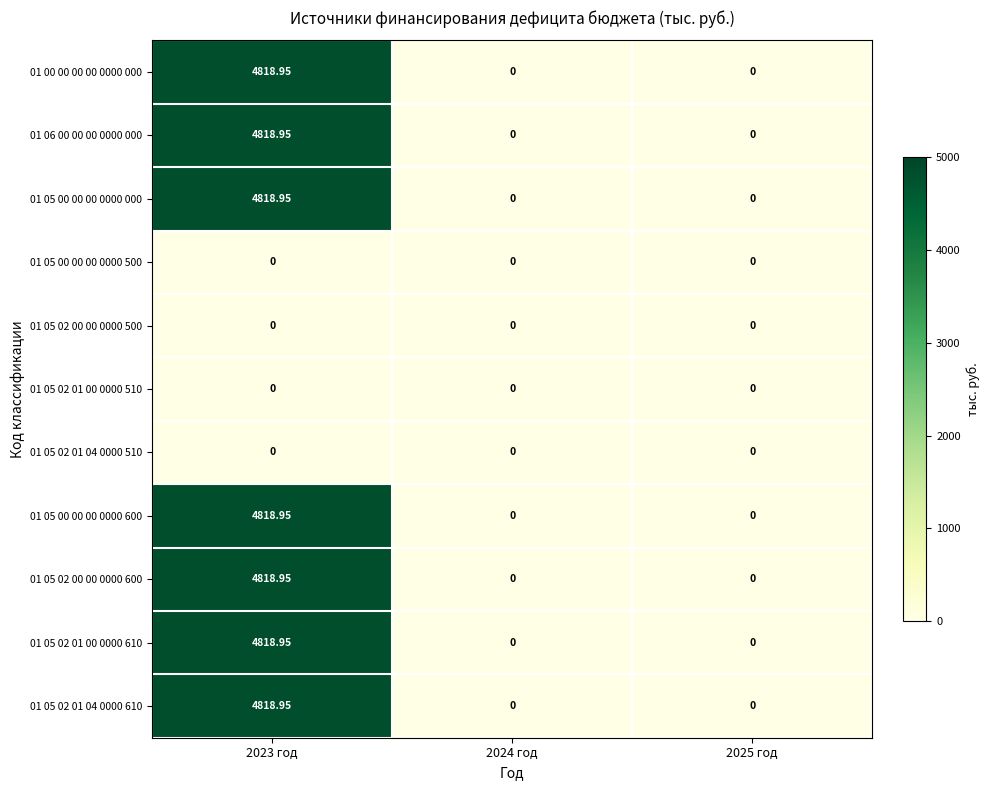

Reading left to right, extract all data points from this chart.

01 00 00 00 00 0000 000: 2023 год=4818.9	2024 год=0.0	2025 год=0.0
01 06 00 00 00 0000 000: 2023 год=4818.9	2024 год=0.0	2025 год=0.0
01 05 00 00 00 0000 000: 2023 год=4818.9	2024 год=0.0	2025 год=0.0
01 05 00 00 00 0000 500: 2023 год=0.0	2024 год=0.0	2025 год=0.0
01 05 02 00 00 0000 500: 2023 год=0.0	2024 год=0.0	2025 год=0.0
01 05 02 01 00 0000 510: 2023 год=0.0	2024 год=0.0	2025 год=0.0
01 05 02 01 04 0000 510: 2023 год=0.0	2024 год=0.0	2025 год=0.0
01 05 00 00 00 0000 600: 2023 год=4818.9	2024 год=0.0	2025 год=0.0
01 05 02 00 00 0000 600: 2023 год=4818.9	2024 год=0.0	2025 год=0.0
01 05 02 01 00 0000 610: 2023 год=4818.9	2024 год=0.0	2025 год=0.0
01 05 02 01 04 0000 610: 2023 год=4818.9	2024 год=0.0	2025 год=0.0